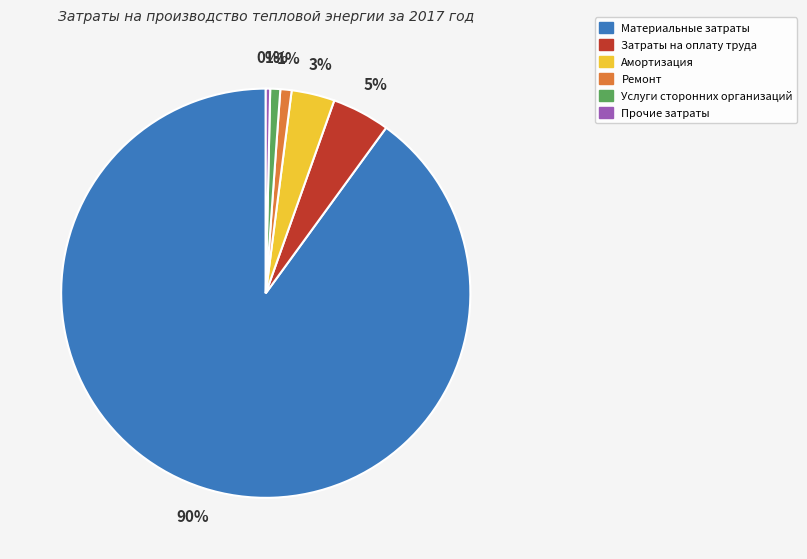

True or false: Амортизация accounts for 3% of the total.

True